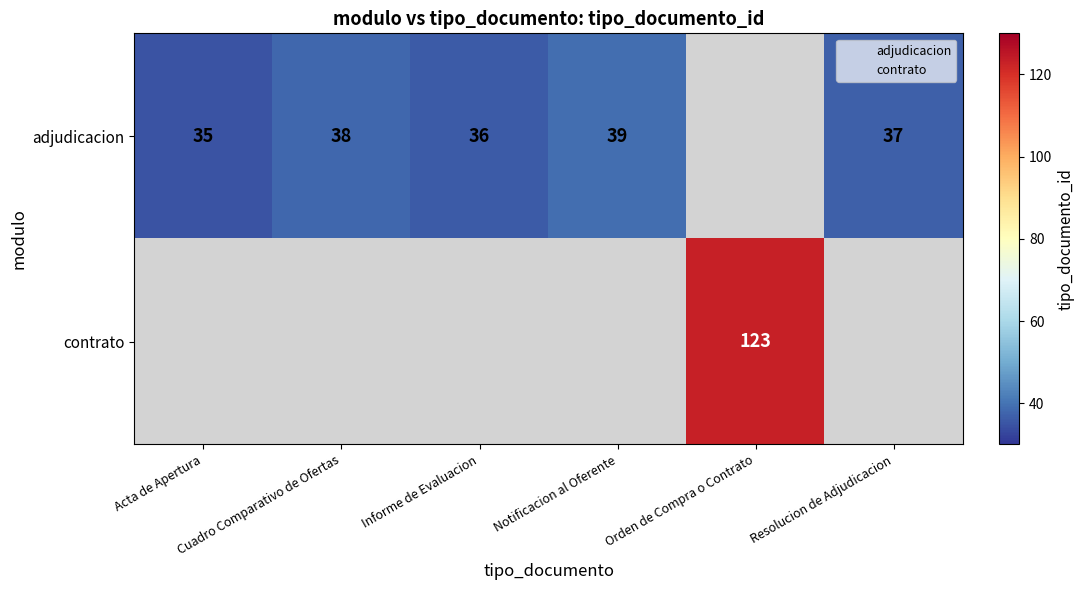

Which category has the highest value in the adjudicacion series?

Notificacion al Oferente